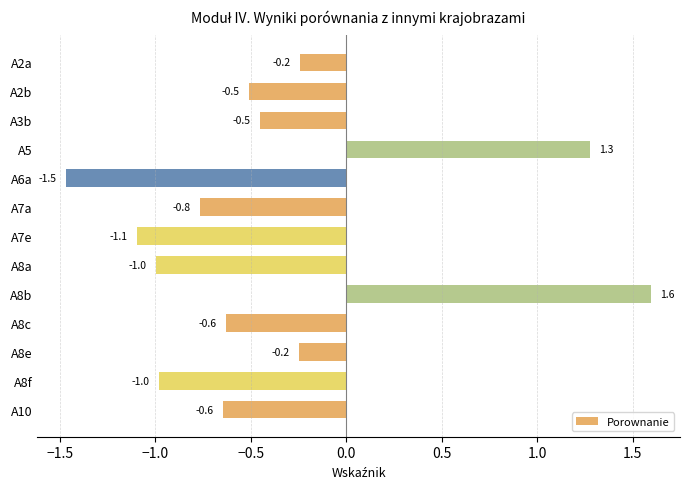

What is the minimum value shown in the chart?

-1.5